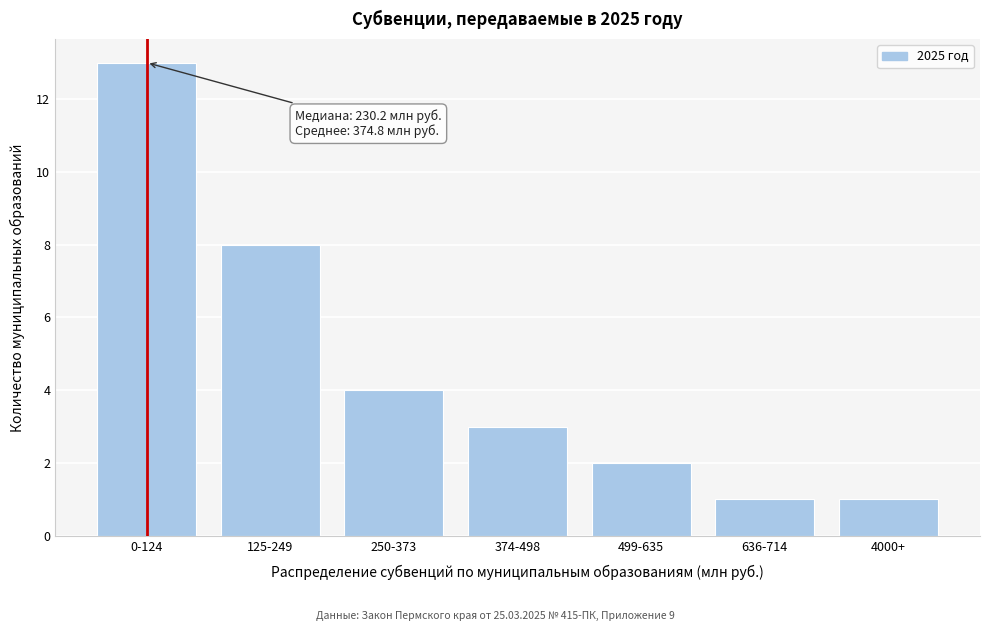

Reading left to right, list all the values displayed in this chart.

13	8	4	3	2	1	1